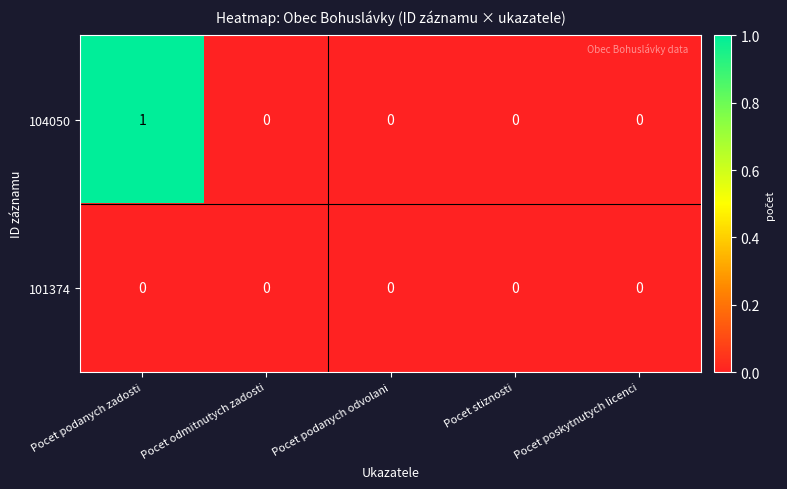

Between Pocet podanych zadosti and Pocet stiznosti, which series saw the biggest shift?

104050